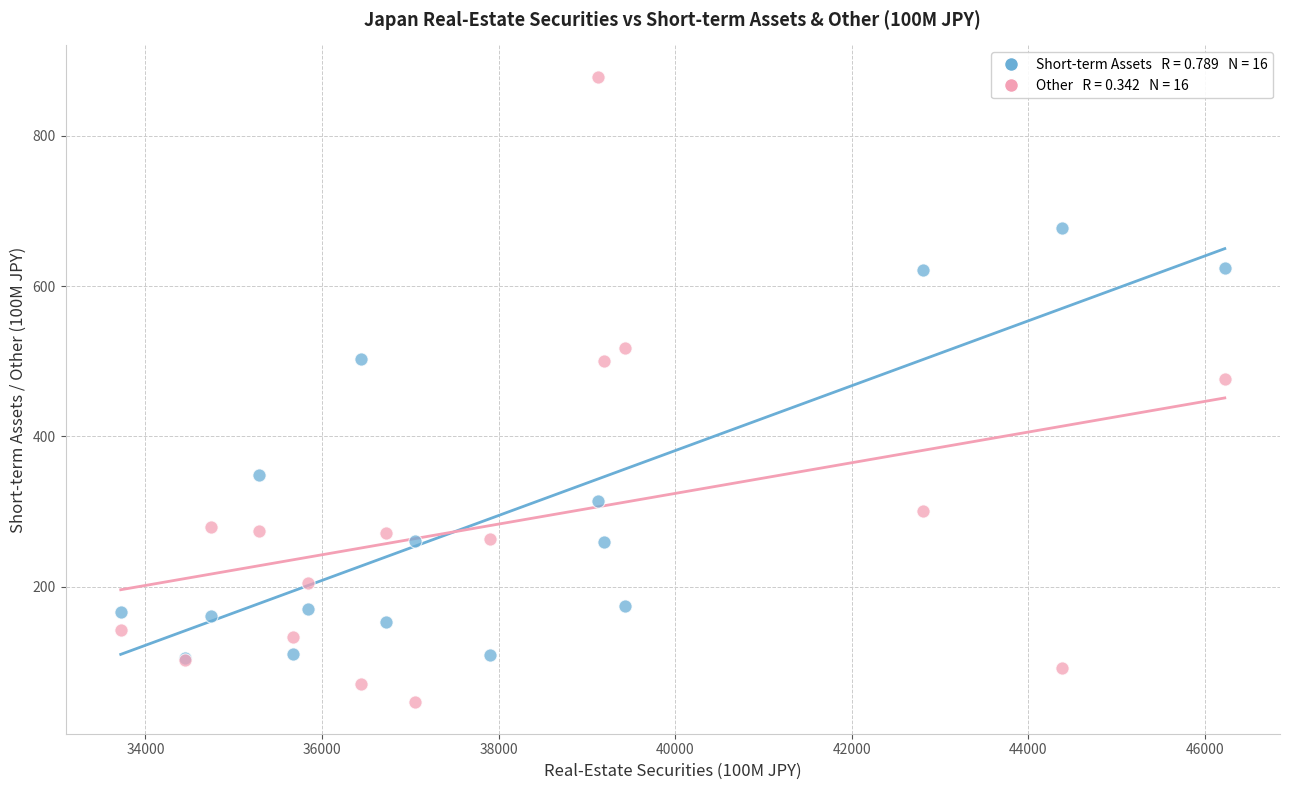

Across all series, what Y value is closest to 462?

475.8